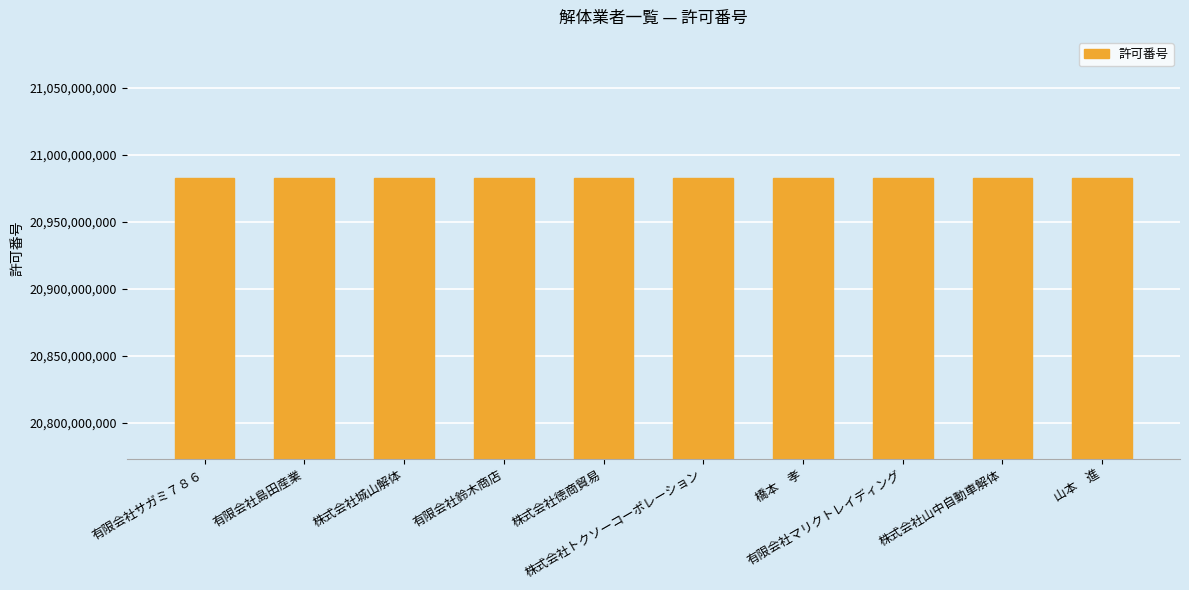

What is the smallest value displayed?

20983000001